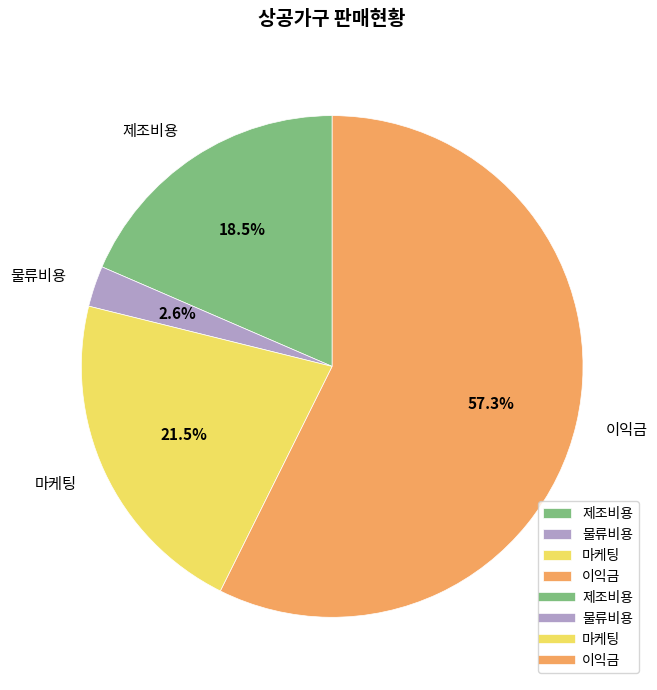

Between 이익금 and 제조비용, which is larger?

이익금